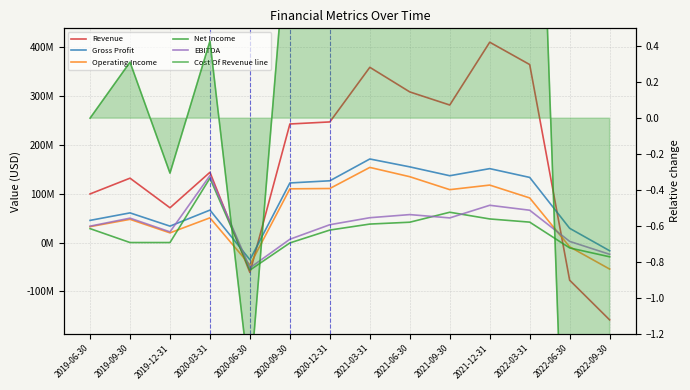

True or false: Operating Income has more than 1 interior local peaks.

True